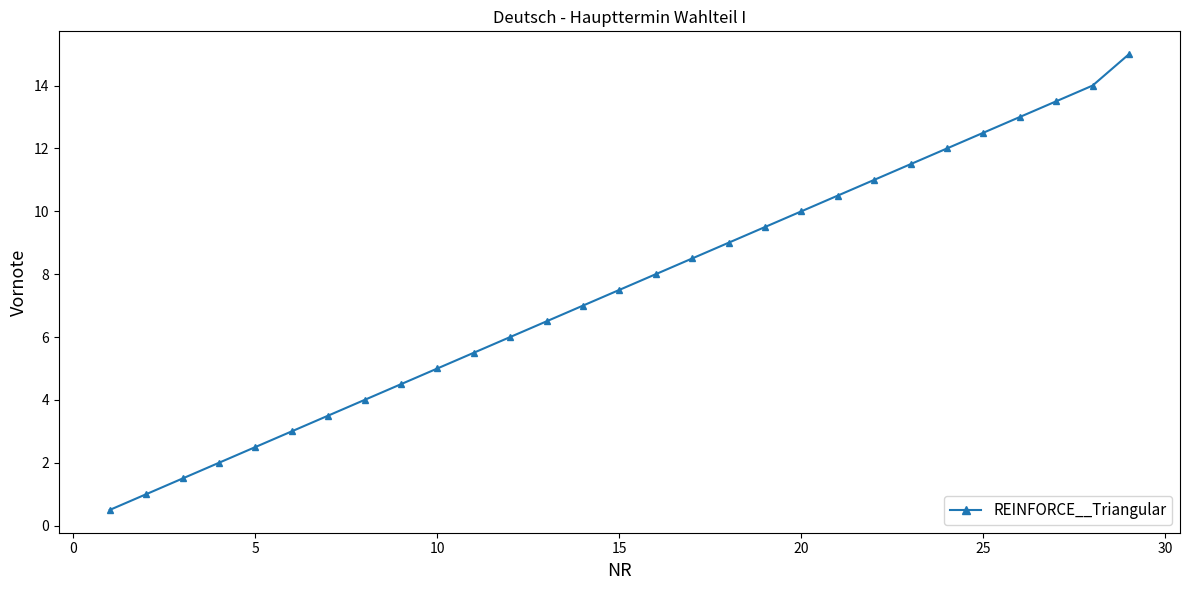

What is the sum of all values?

218.0